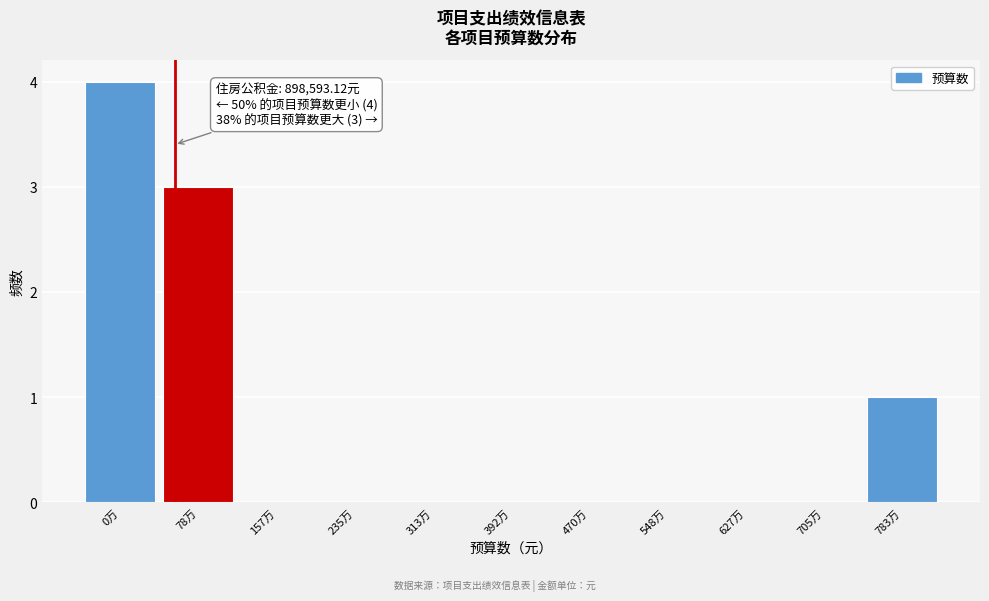

Reading left to right, extract all data points from this chart.

0万=4	78万=3	157万=0	235万=0	313万=0	392万=0	470万=0	548万=0	627万=0	705万=0	783万=1